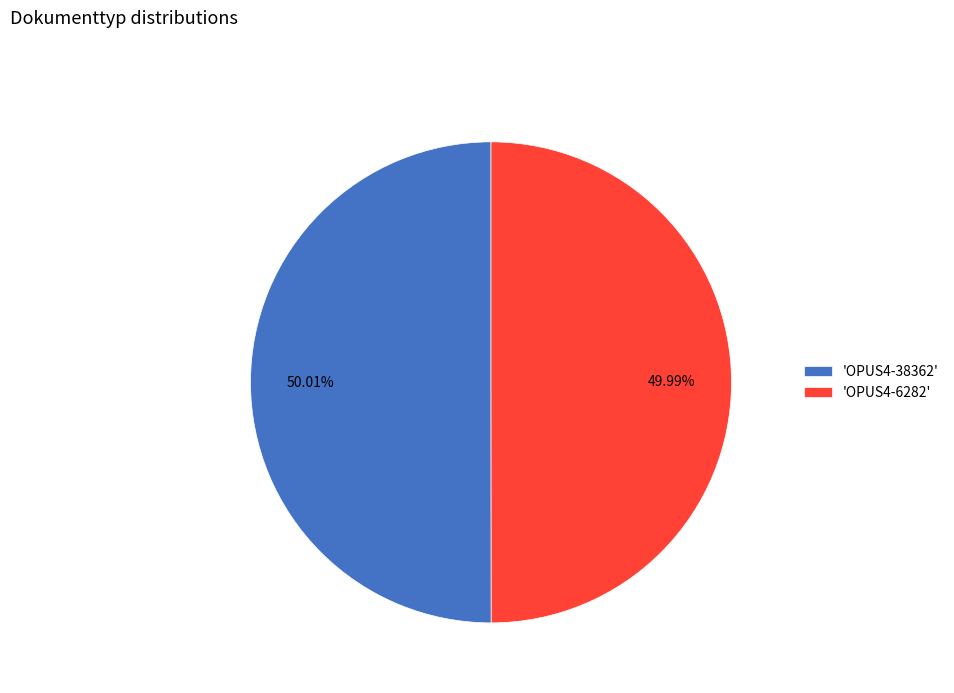

How many slices are in this pie chart?

2